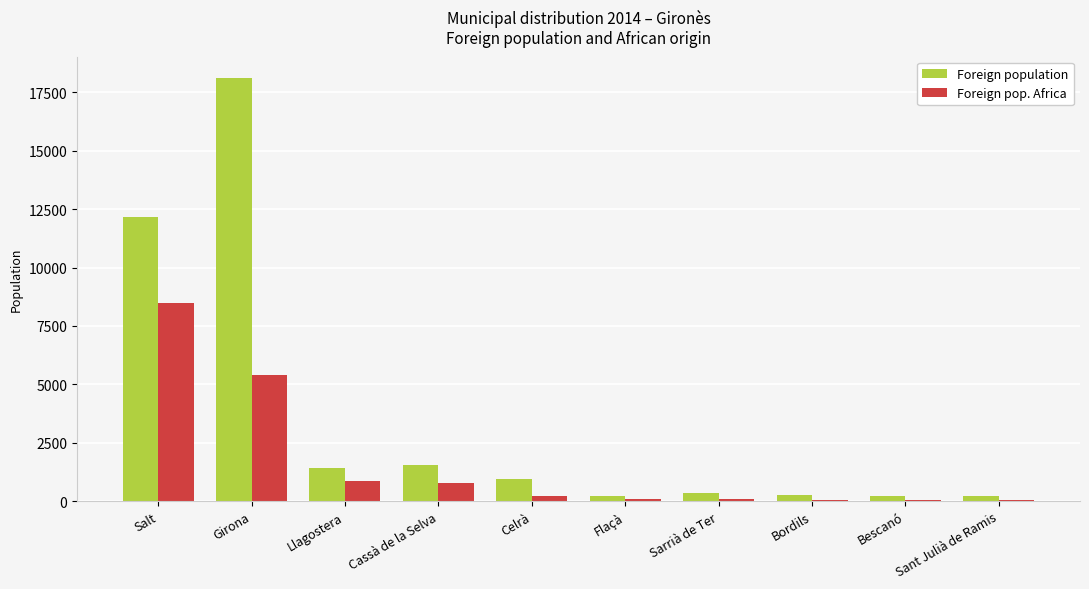

What are all the series names shown in the legend?

Foreign population, Foreign pop. Africa